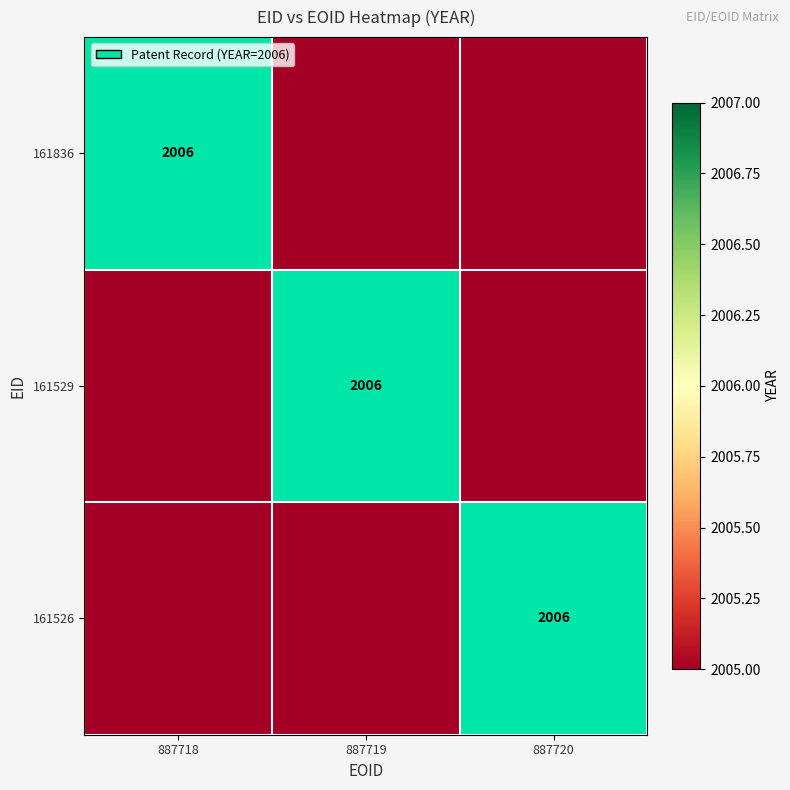

Is it true that 161526 equals 2006 at 887720?

True